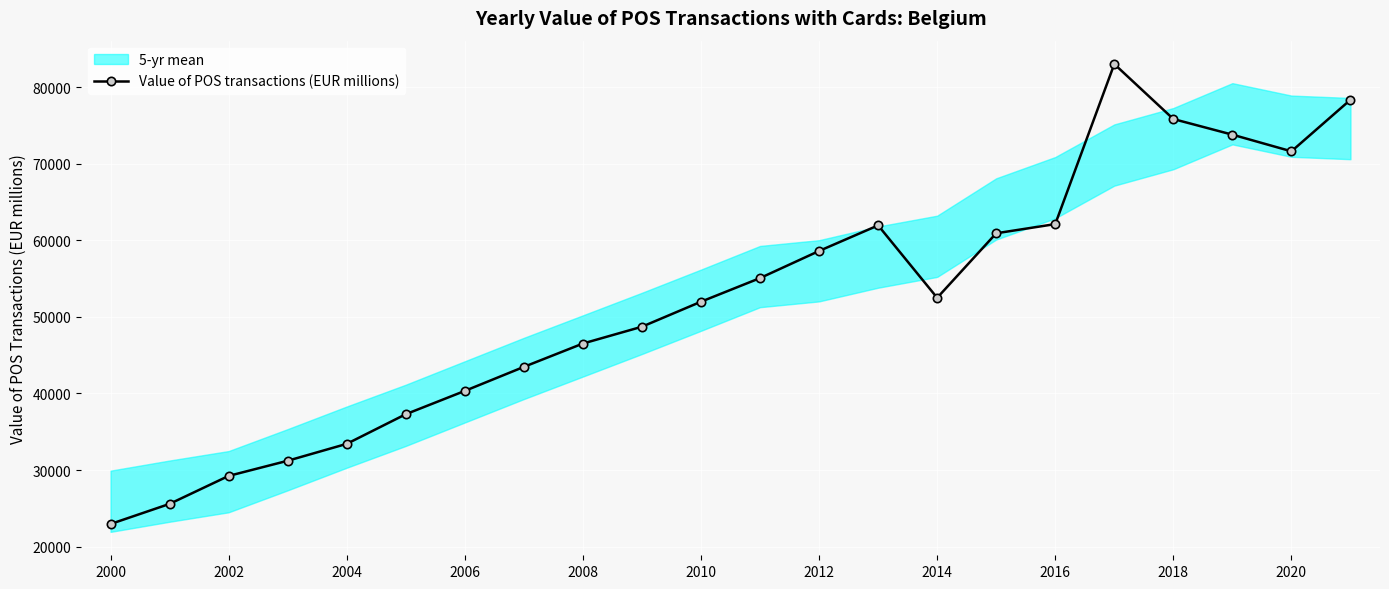

True or false: Value of POS transactions (EUR millions) has more than 0 points higher than both neighbors.

True